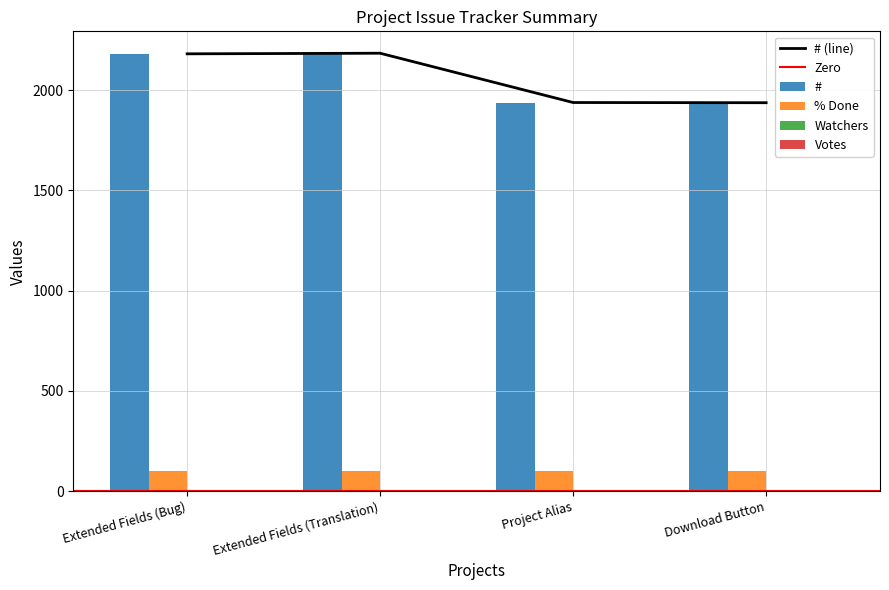

The value of Watchers at Extended Fields (Translation) is 0. True or false?

True